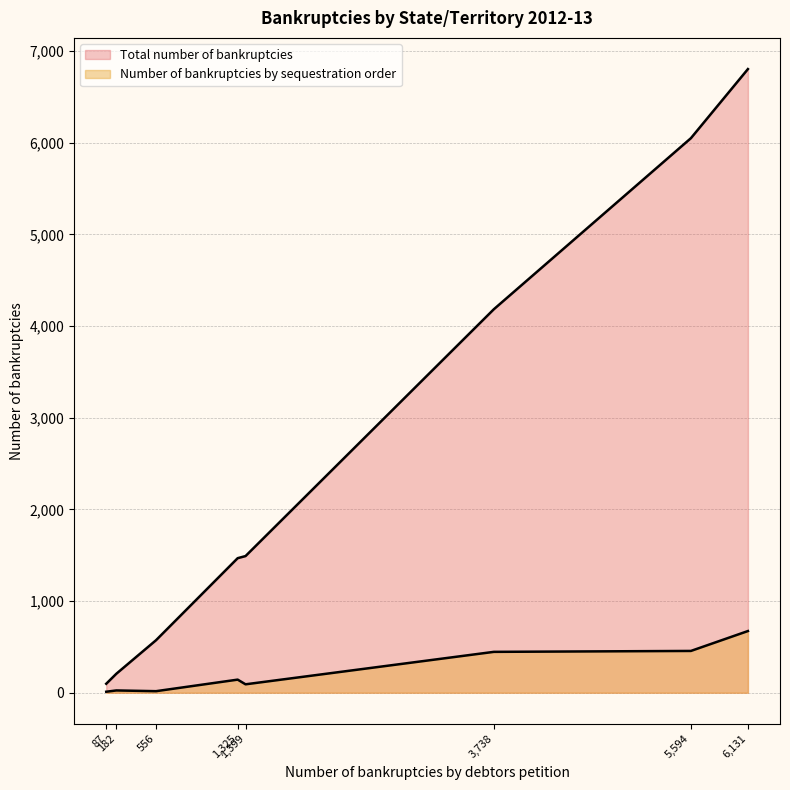

Rank the series by their average value, from lowest to highest.

Number of bankruptcies by sequestration order, Total number of bankruptcies